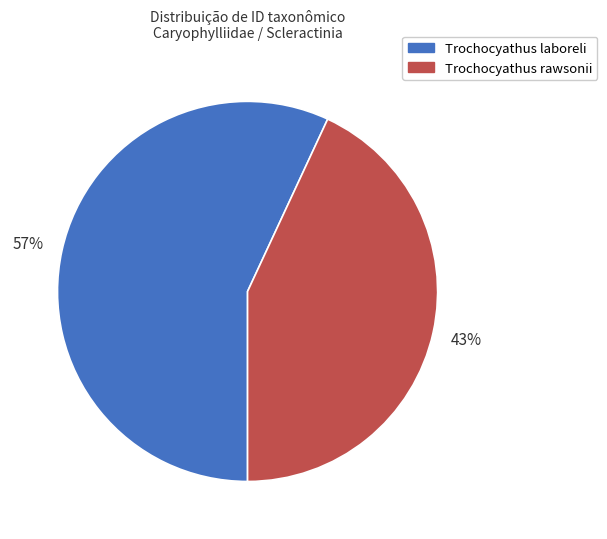

How many segments does this pie chart have?

2